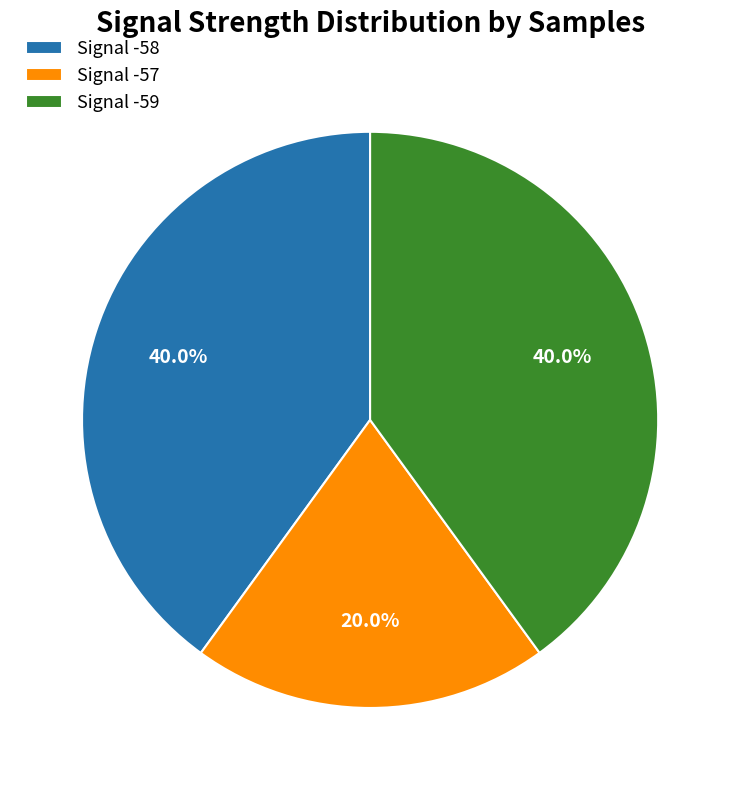

Which category has the smallest portion of the pie?

Signal -57